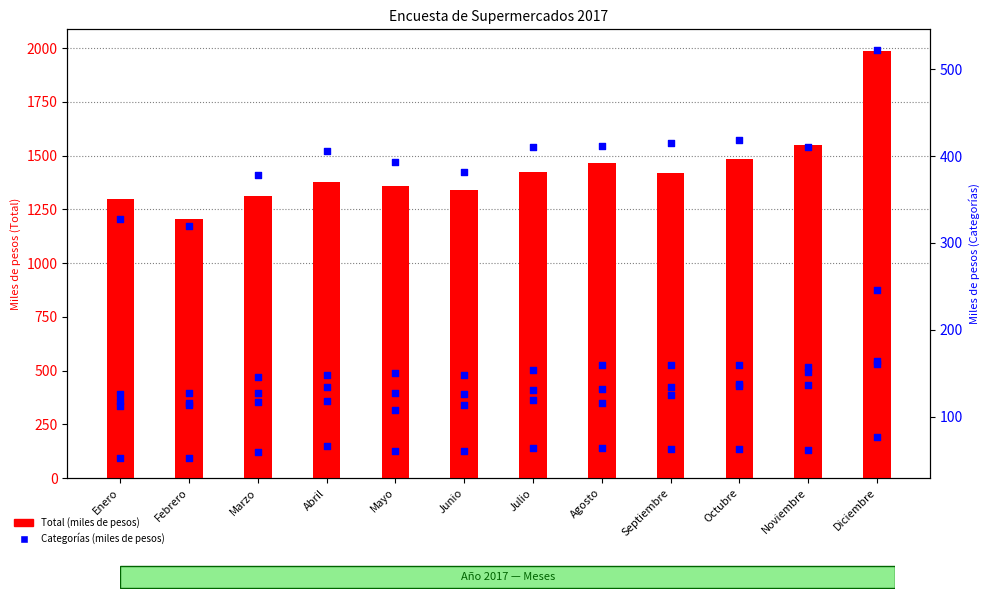

Which series contains the lowest Y value?

Bebidas